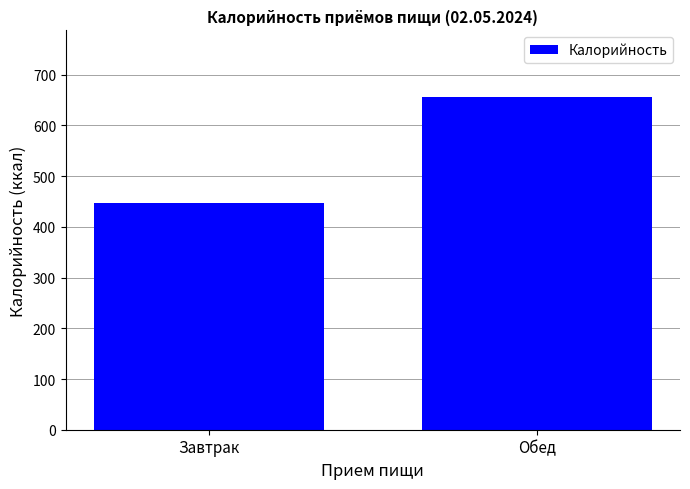

What is the difference between the maximum and minimum values?

209.2